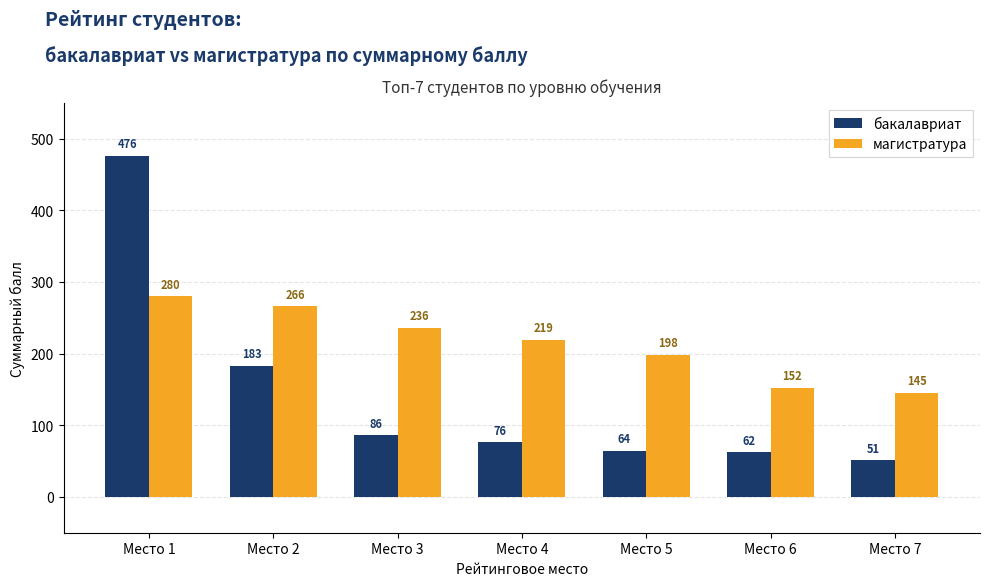

What is the highest value of the магистратура series?

280